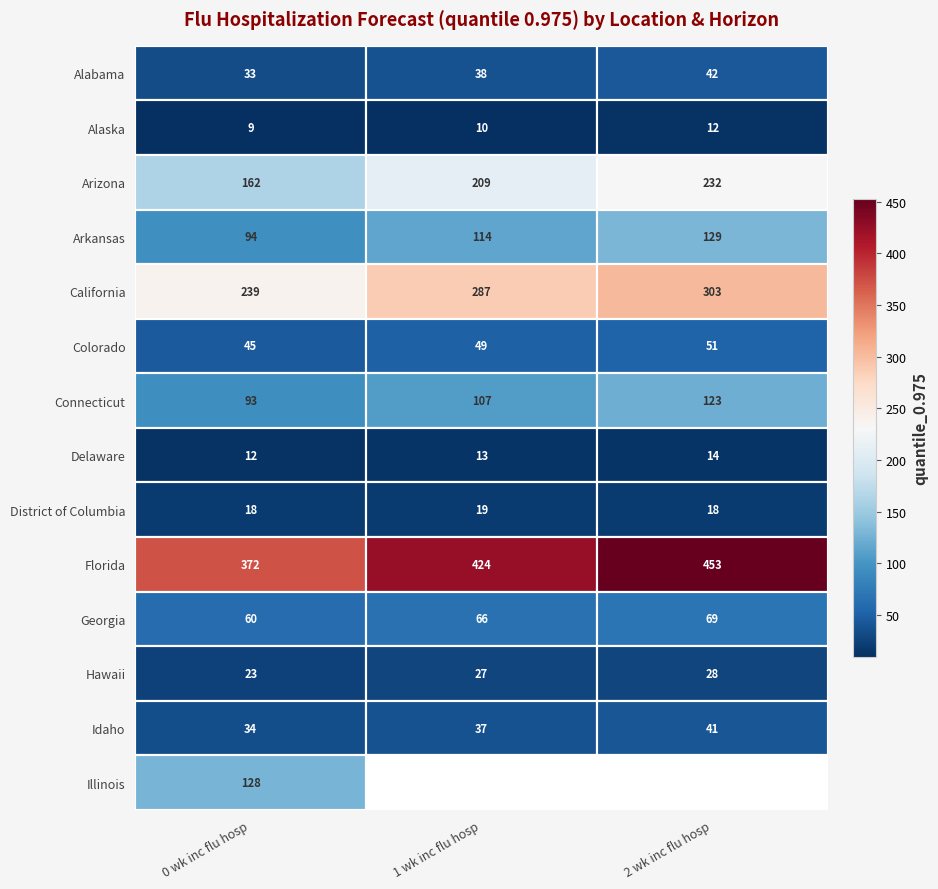

What is the difference between the second highest and minimum values in the Colorado series?

4